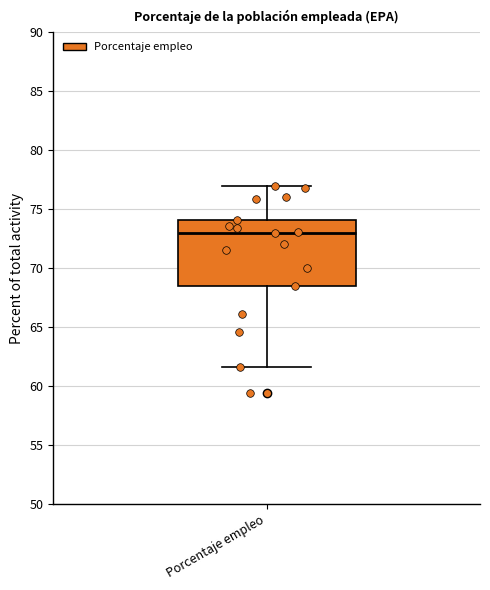

Read this box plot against the y-axis: the position of the median line, the range covered by the box, and the ends of both whiskers. The values are not printed on the chart, so give them approximately, as read against the axis.

median 73.0, box 68.5 to 74.0, whiskers 61.5 to 77.0